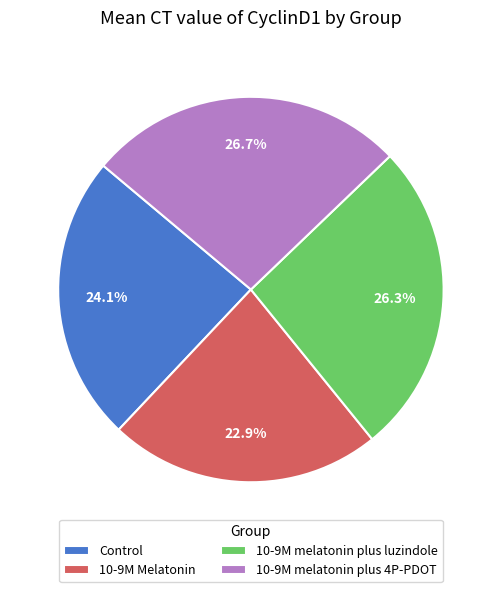

Is there any slice that represents more than half of the pie?

No